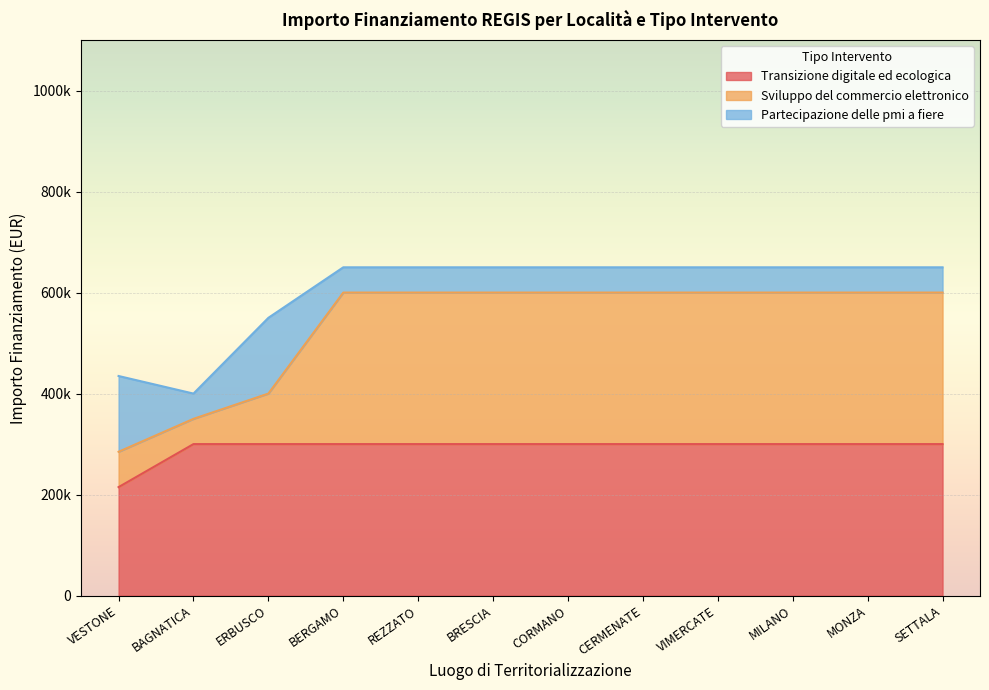

True or false: Sviluppo del commercio elettronico and Transizione digitale ed ecologica cross at least once.

False